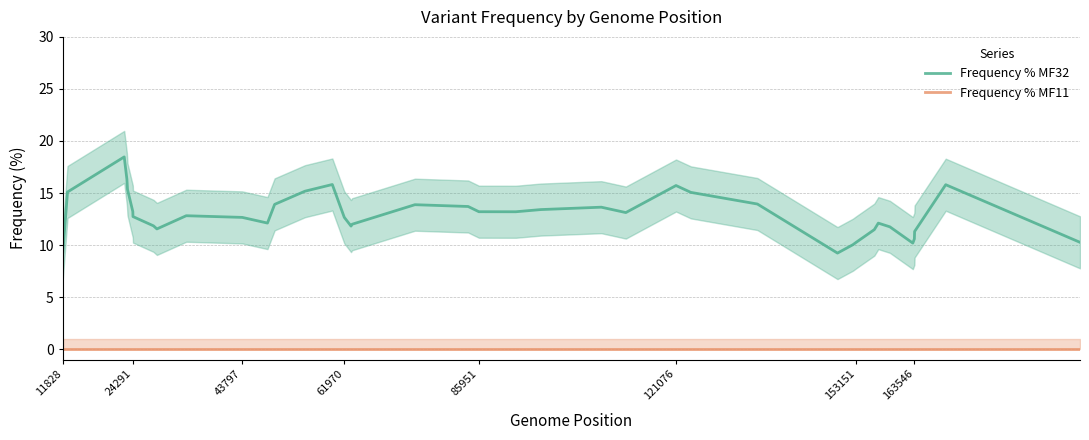

How many series are shown in this chart?

2